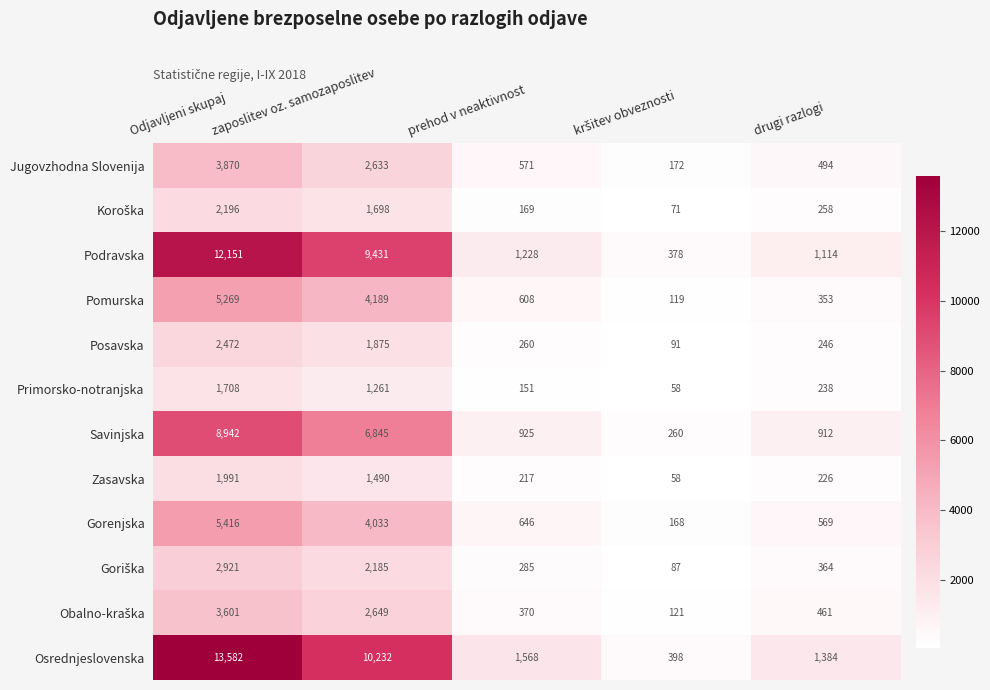

Which series has the largest range (max minus min)?

Osrednjeslovenska